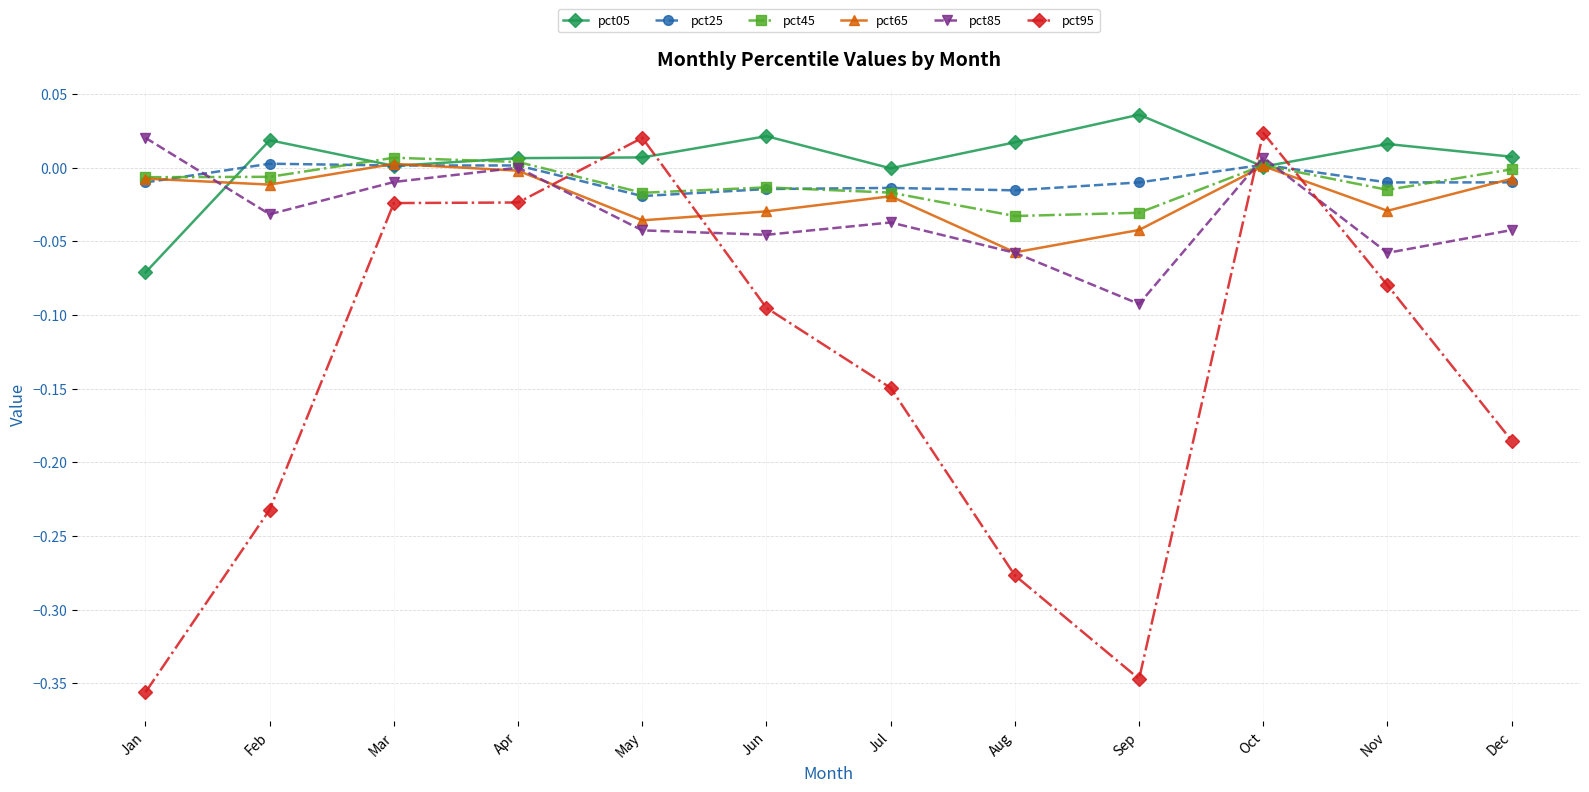

At which category is the sum across all series the highest?

Oct